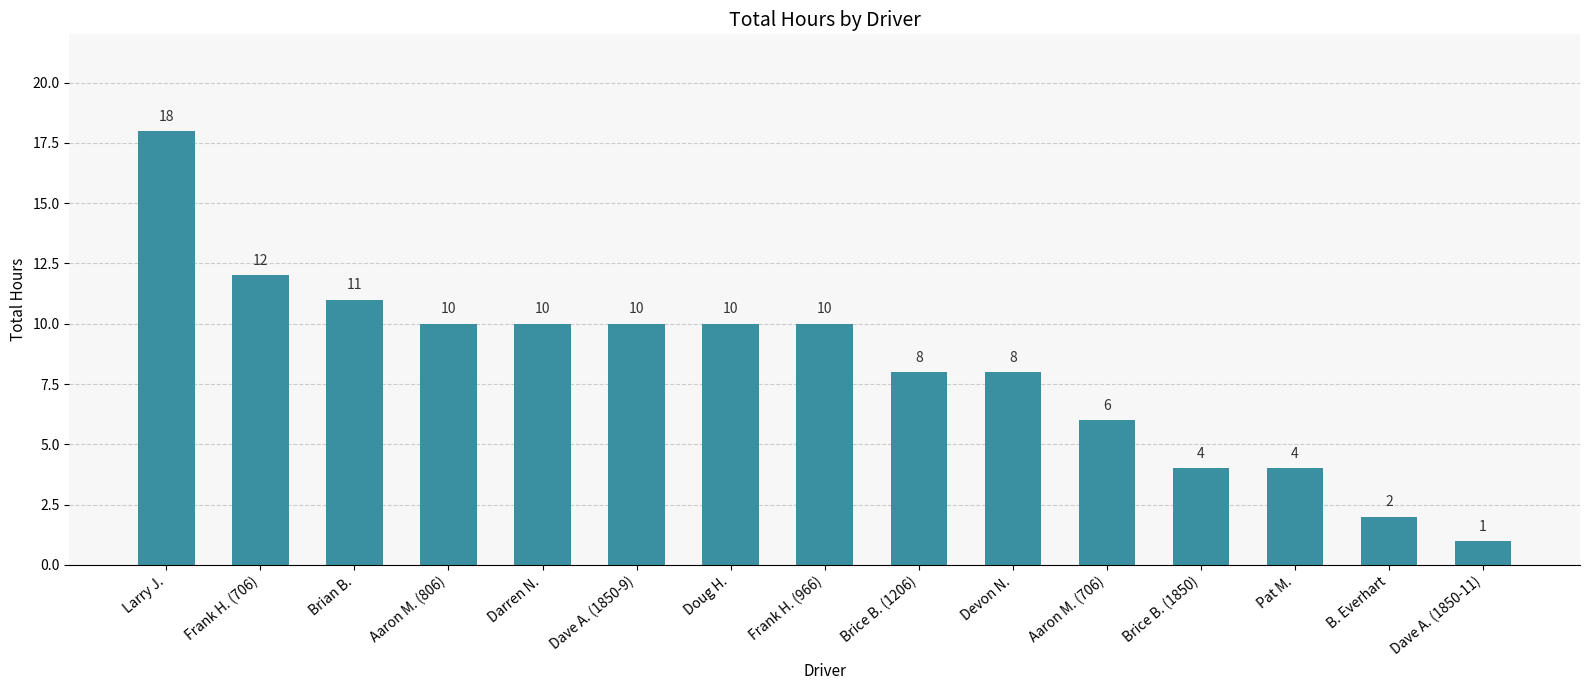

What is the change in value from Frank H. (966) to Brice B. (1206)?

-2